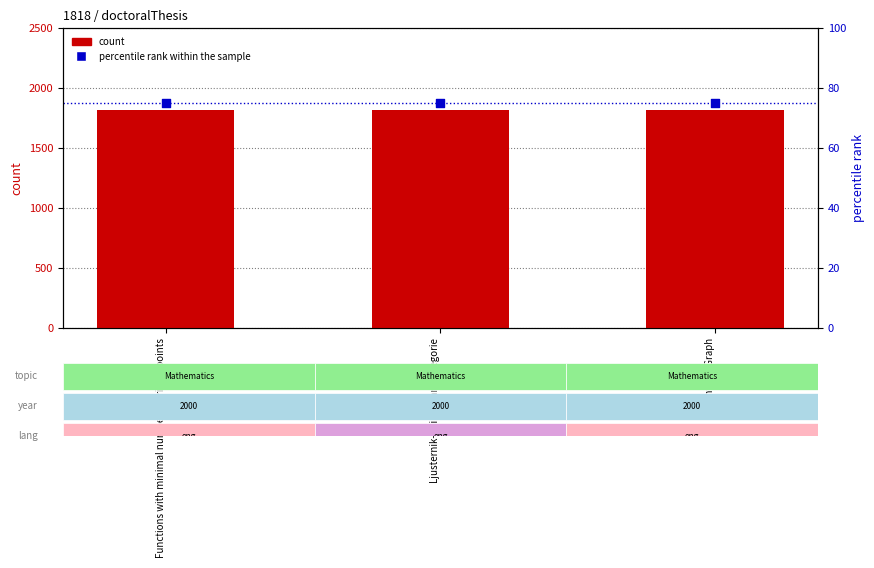

At how many categories does at least one series exceed 1500?

3